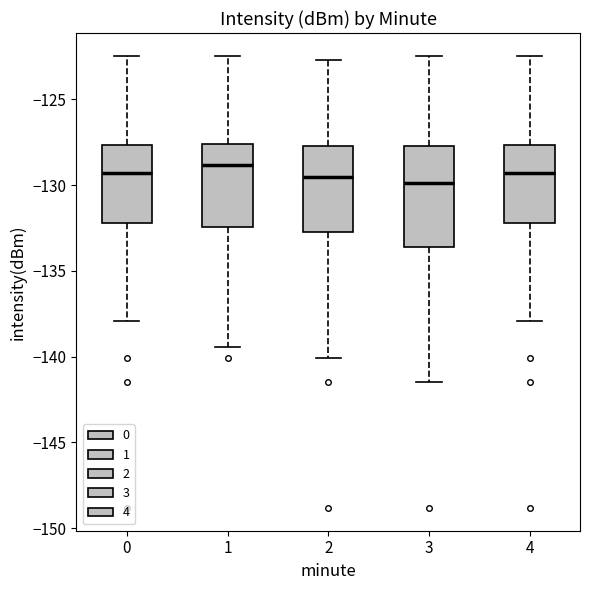

Reading left to right, transcribe this box plot: for each box, give where its median line is, the range the box spans, and where its two whiskers end, as read against the y-axis. The values are not printed on the chart, so give them approximately, as read against the axis.

0: median -129.5, box -132.0 to -127.5, whiskers -138.0 to -122.5
1: median -129.0, box -132.5 to -127.5, whiskers -139.5 to -122.5
2: median -129.5, box -133.0 to -127.5, whiskers -140.0 to -122.5
3: median -130.0, box -133.5 to -127.5, whiskers -141.5 to -122.5
4: median -129.5, box -132.0 to -127.5, whiskers -138.0 to -122.5